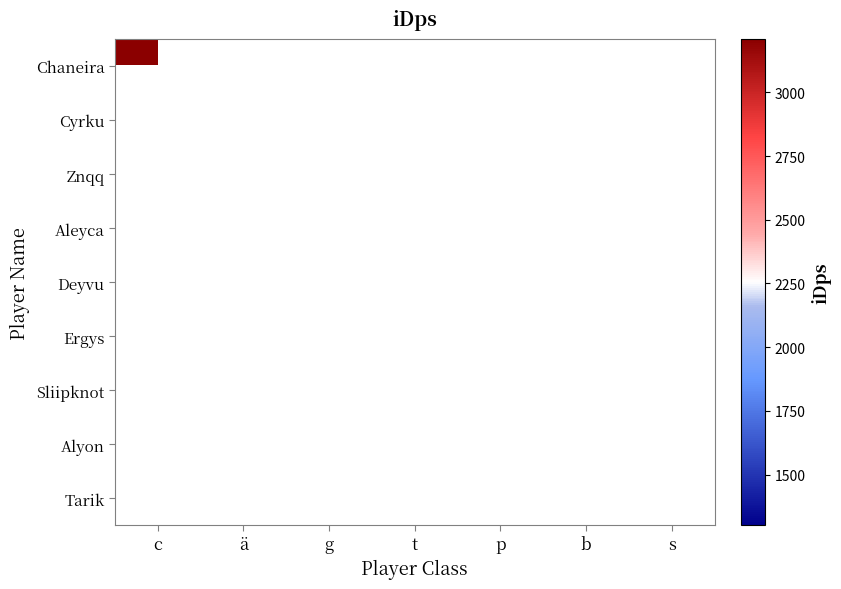

How many data points does each series have?

7